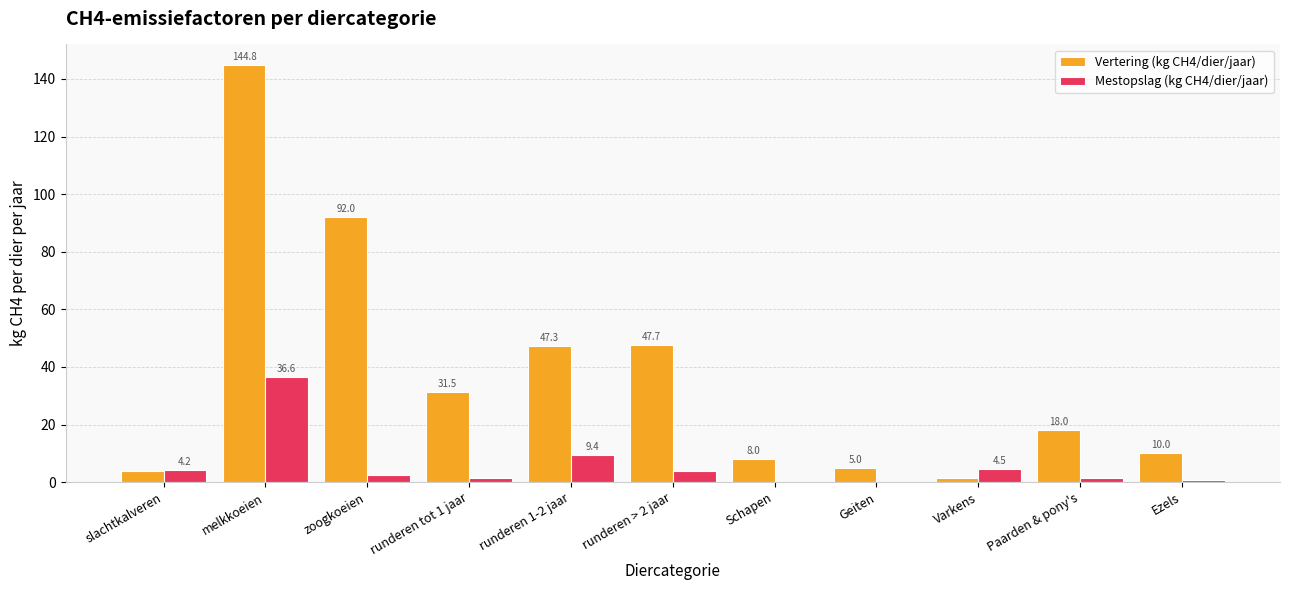

Is the value of Mestopslag (kg CH4/dier/jaar) at Schapen greater than the value of Vertering (kg CH4/dier/jaar) at Schapen?

No